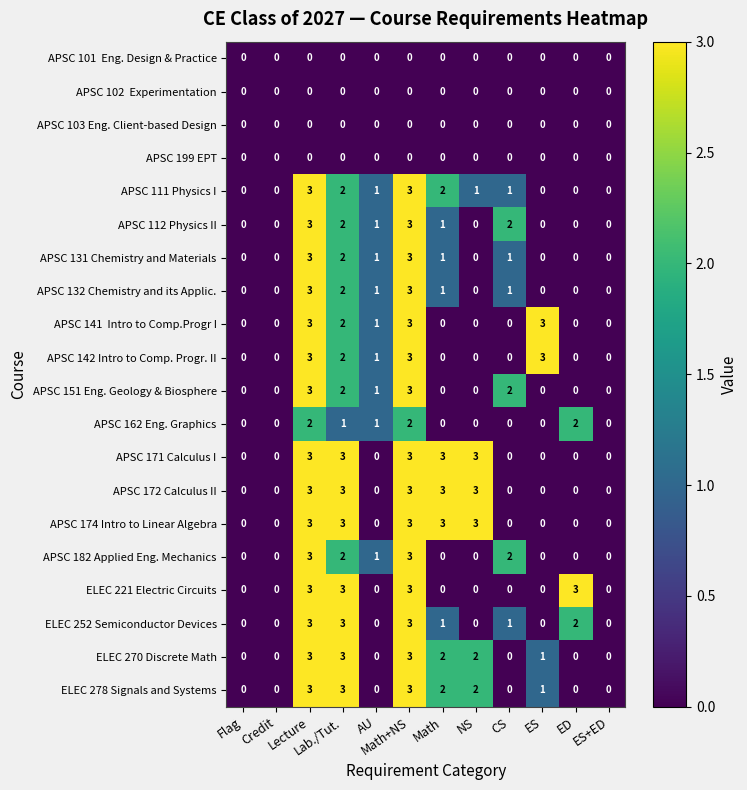

Is the value of ELEC 278 Signals and Systems at Math+NS greater than the value of APSC 171 Calculus I at AU?

Yes